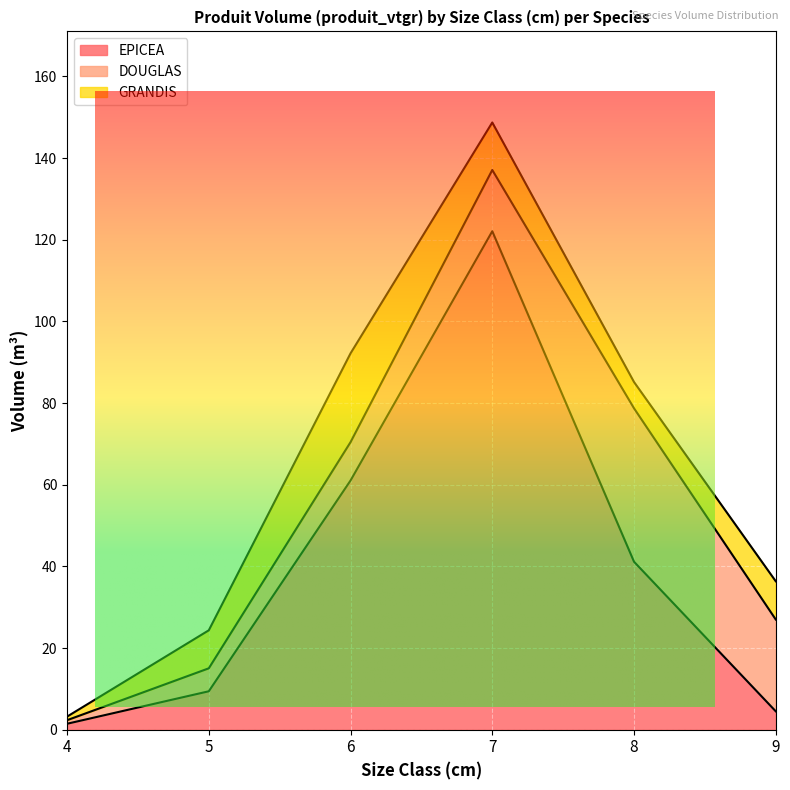

At which label does EPICEA first exceed 41?

6